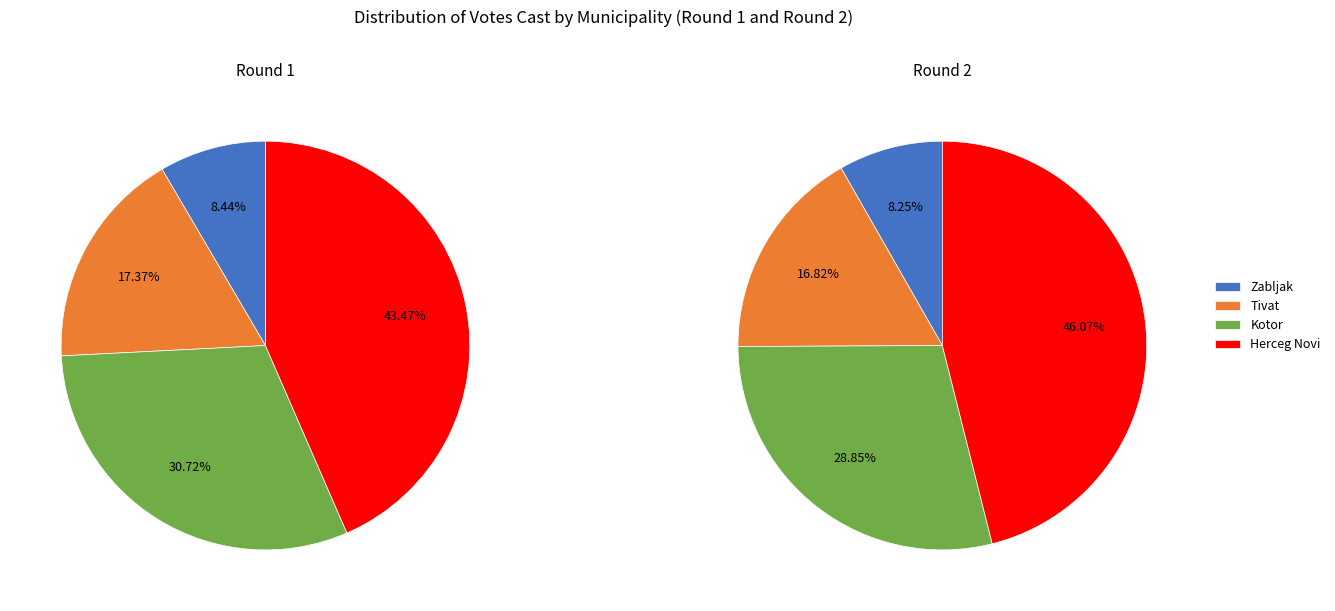

Combined, do Zabljak and Tivat account for over 50%?

No